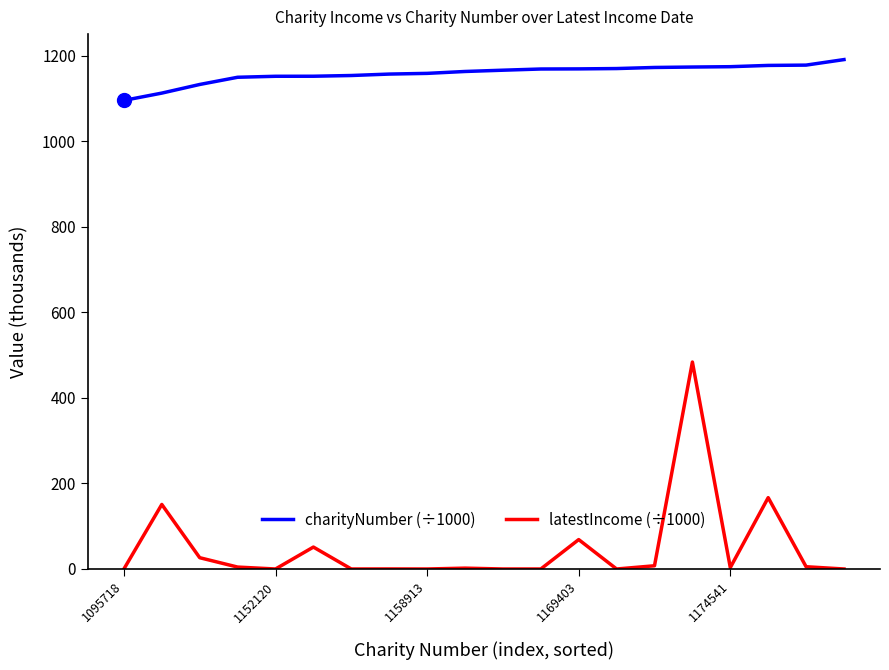

True or false: latestIncome (÷1000) and charityNumber (÷1000) cross at least once.

False